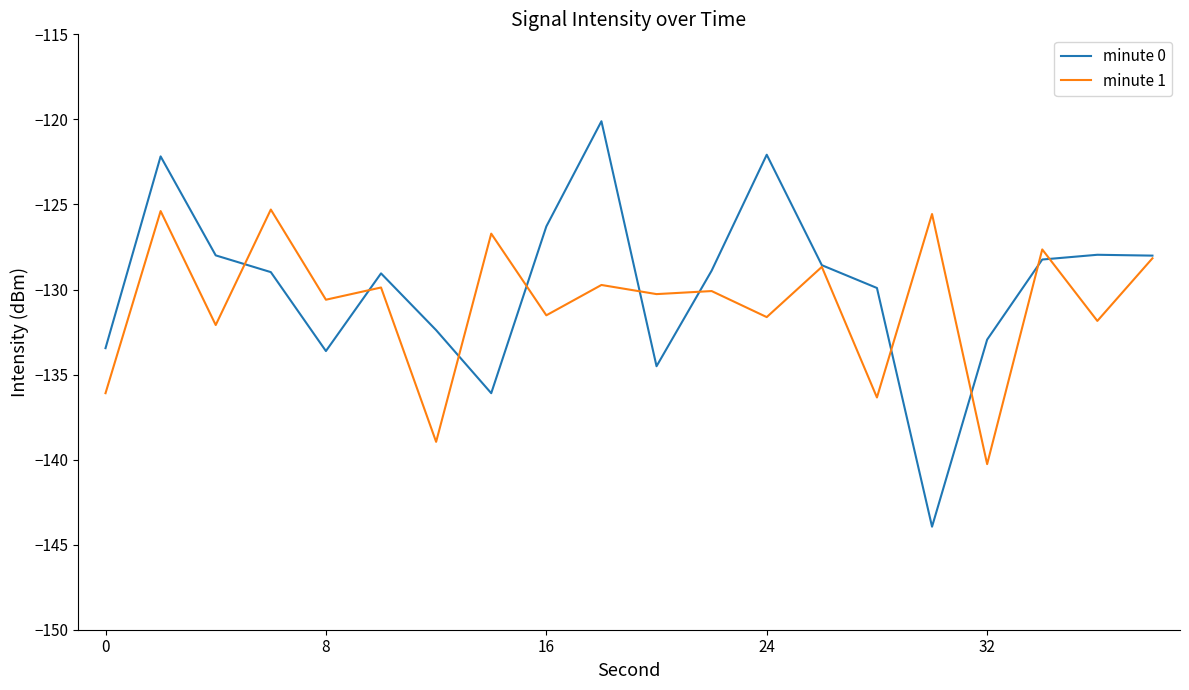

What is the greatest value displayed?

-120.1